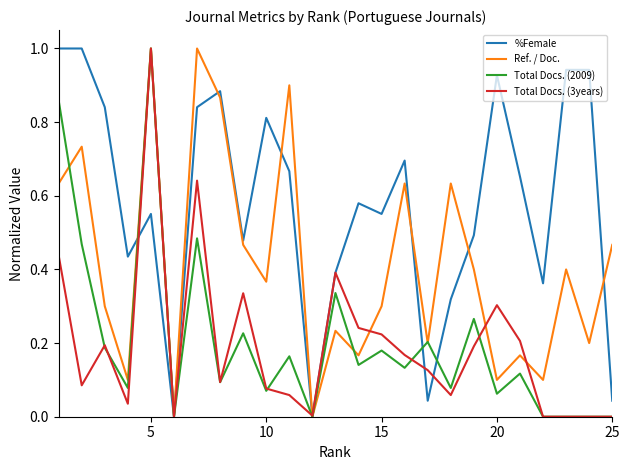

What is the highest value of the %Female series?

1.0